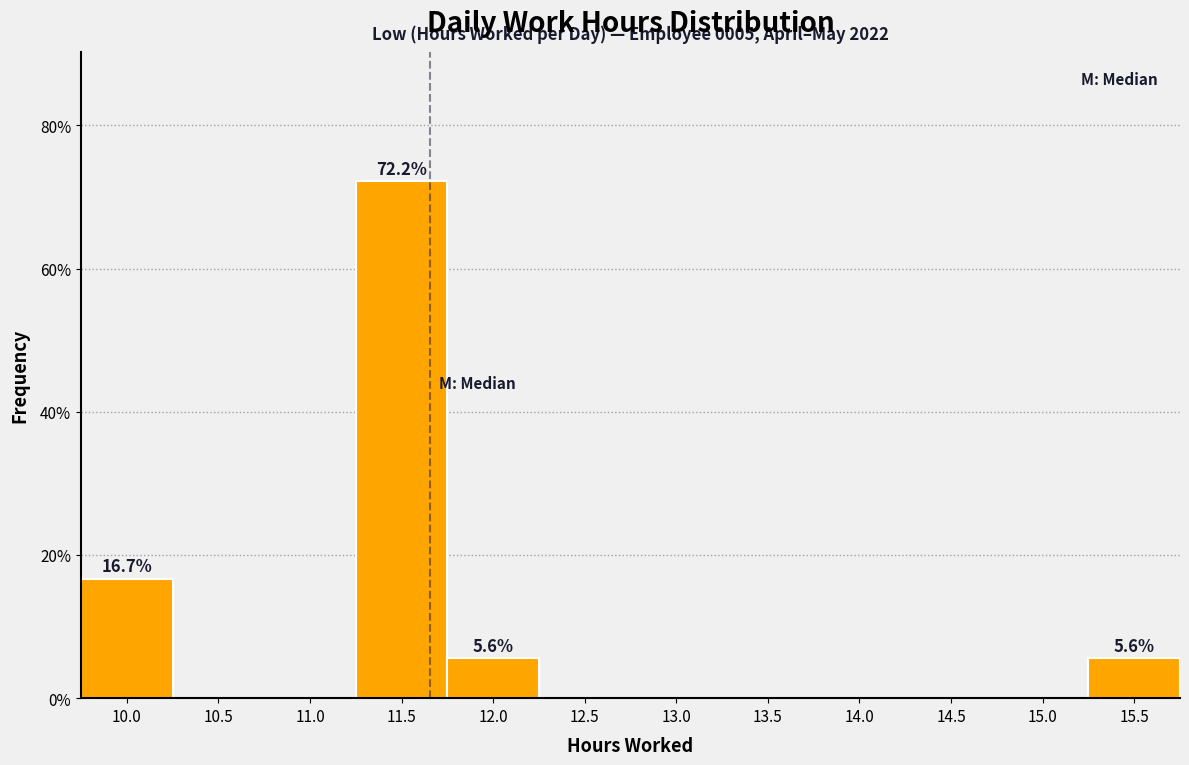

Reading left to right, extract all data points from this chart.

10.0=16.7	10.5=0.0	11.0=0.0	11.5=72.2	12.0=5.6	12.5=0.0	13.0=0.0	13.5=0.0	14.0=0.0	14.5=0.0	15.0=0.0	15.5=5.6